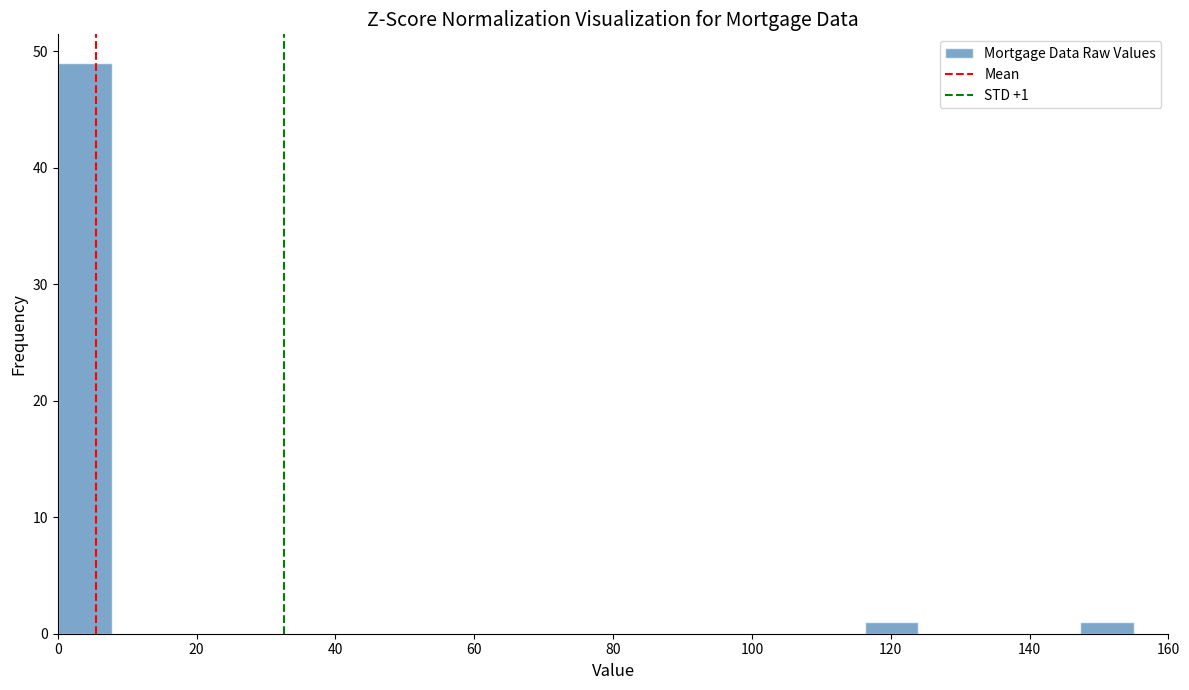

Around what value on the x-axis is the tallest bar? Give the approximate position of its centre, as read against the axis.

4